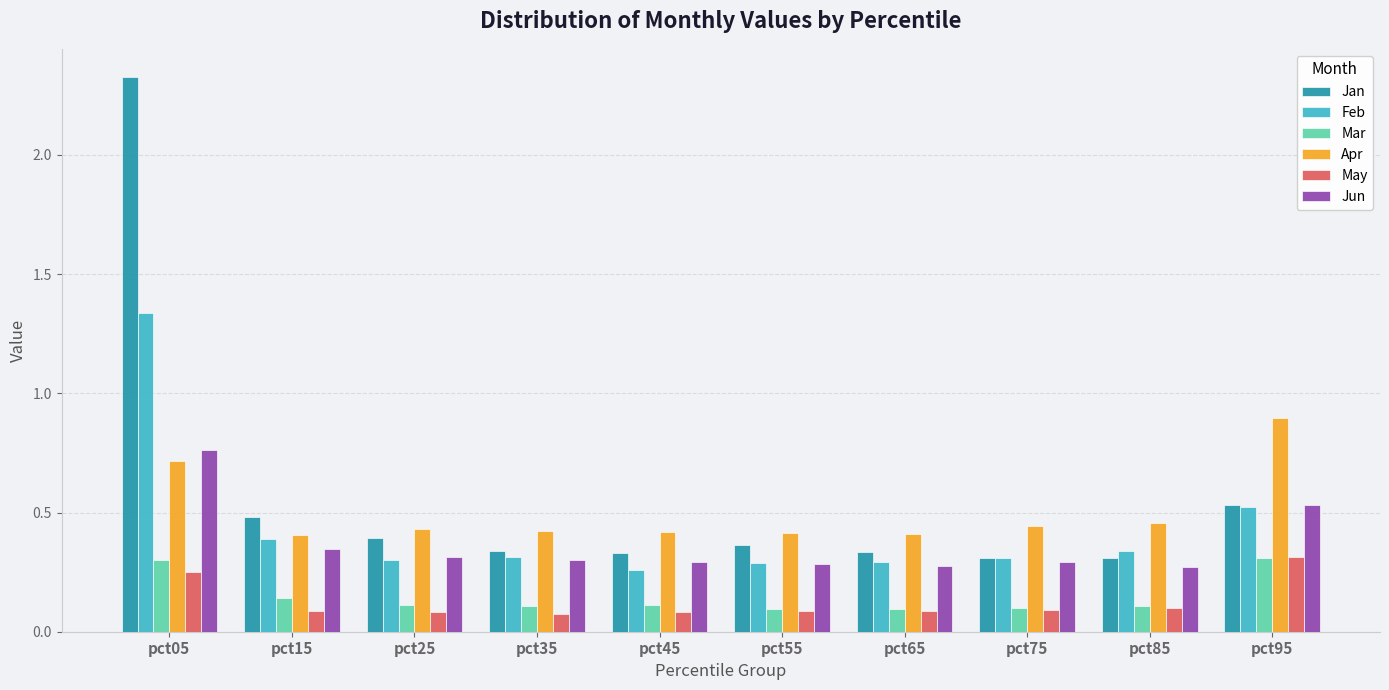

Which label corresponds to the largest value in the chart?

pct05